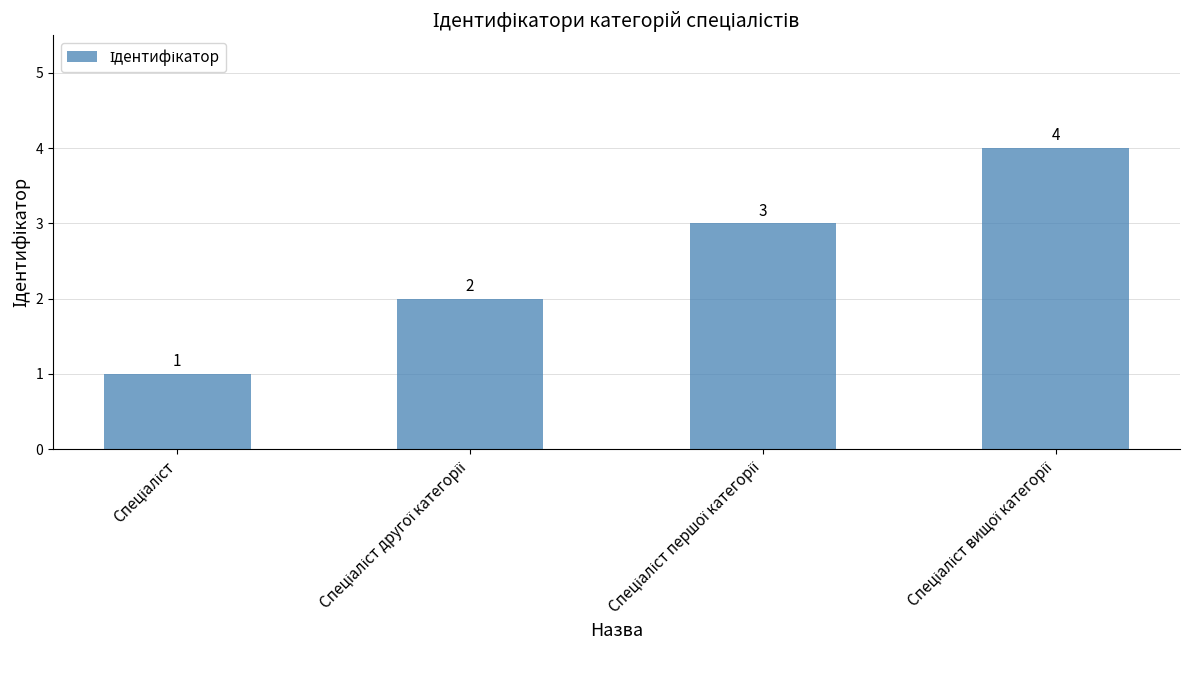

What is the maximum value shown in the chart?

4